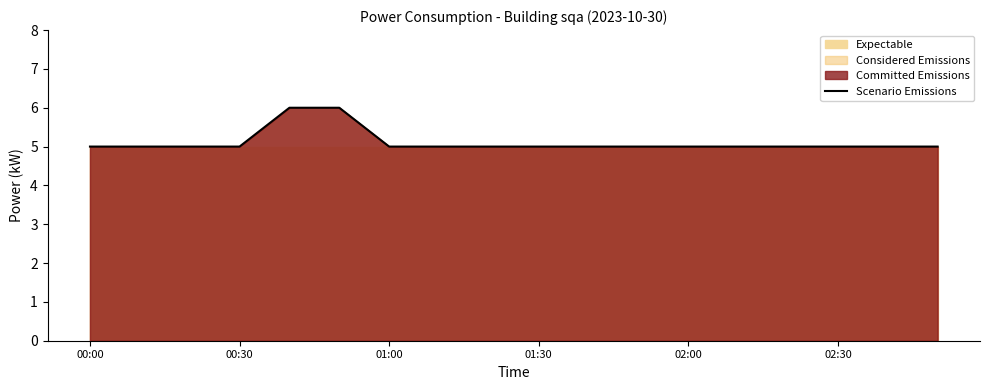

How many lines are shown in the chart?

1